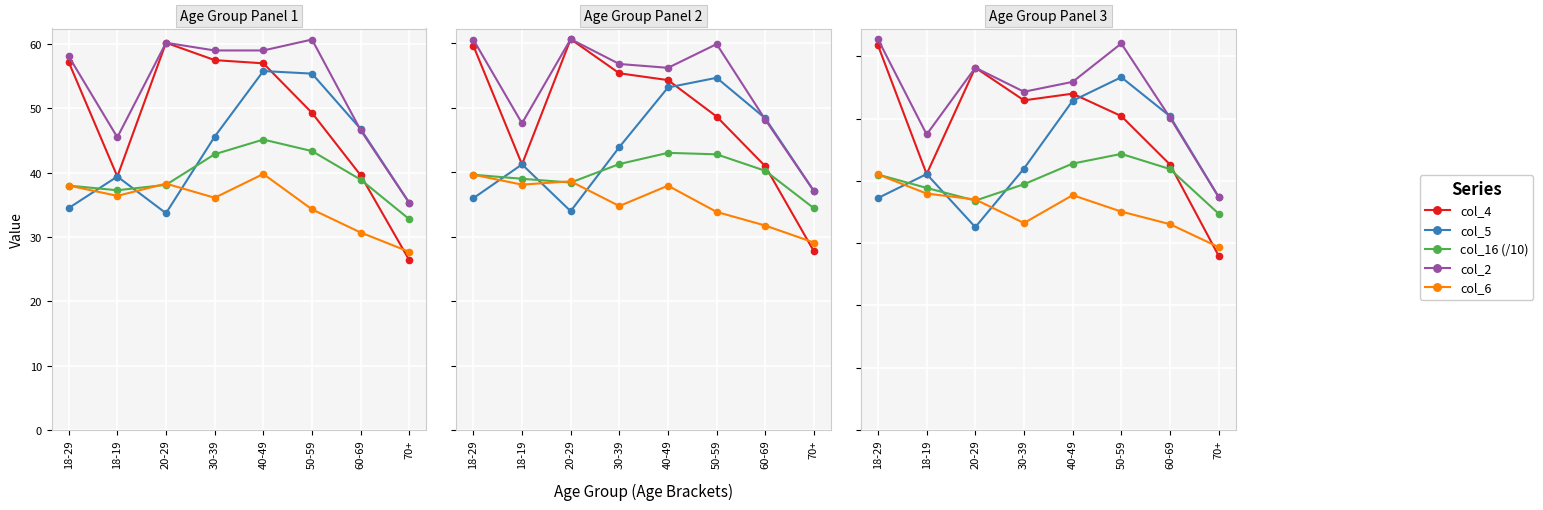

Between 40-49 and 60-69, which series saw the biggest shift?

col_4